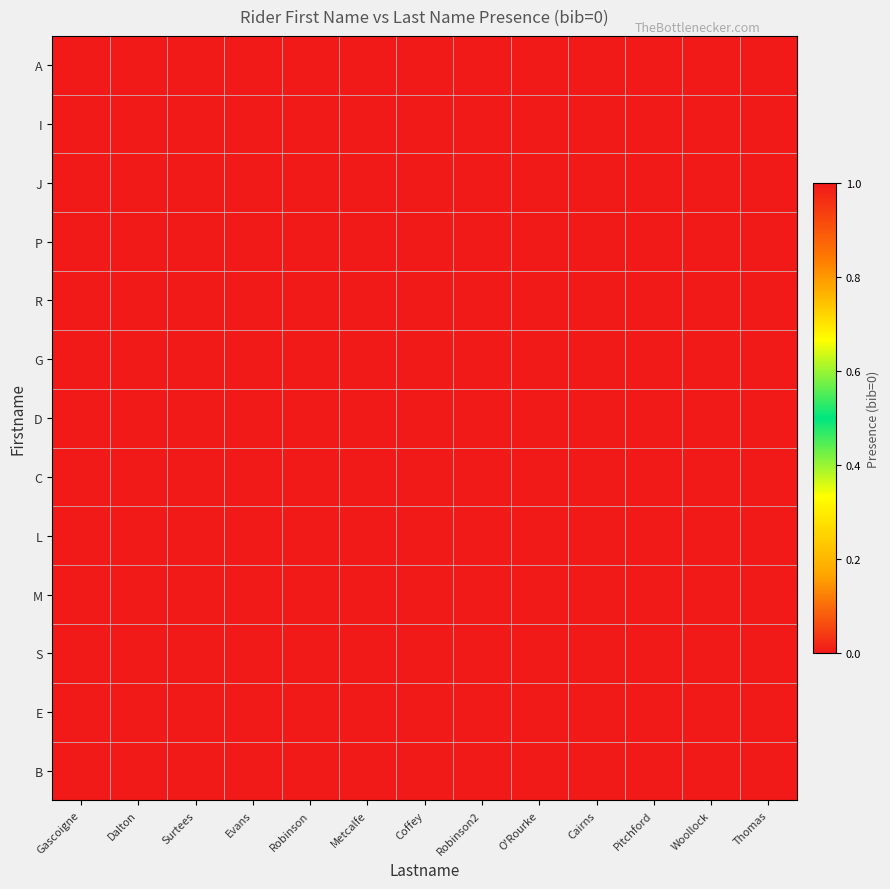

Reading left to right, transcribe all the data shown in this chart.

A: Gascoigne=1	Dalton=0	Surtees=0	Evans=0	Robinson=0	Metcalfe=0	Coffey=0	Robinson2=0	O'Rourke=0	Cairns=0	Pitchford=0	Woollock=0	Thomas=0
I: Gascoigne=0	Dalton=1	Surtees=0	Evans=0	Robinson=0	Metcalfe=0	Coffey=0	Robinson2=0	O'Rourke=0	Cairns=0	Pitchford=0	Woollock=0	Thomas=0
J: Gascoigne=0	Dalton=0	Surtees=1	Evans=0	Robinson=0	Metcalfe=0	Coffey=0	Robinson2=0	O'Rourke=0	Cairns=0	Pitchford=0	Woollock=0	Thomas=0
P: Gascoigne=0	Dalton=0	Surtees=0	Evans=1	Robinson=0	Metcalfe=0	Coffey=0	Robinson2=0	O'Rourke=0	Cairns=0	Pitchford=0	Woollock=0	Thomas=0
R: Gascoigne=0	Dalton=0	Surtees=0	Evans=0	Robinson=1	Metcalfe=0	Coffey=0	Robinson2=0	O'Rourke=0	Cairns=0	Pitchford=0	Woollock=0	Thomas=0
G: Gascoigne=0	Dalton=0	Surtees=0	Evans=0	Robinson=0	Metcalfe=1	Coffey=0	Robinson2=0	O'Rourke=0	Cairns=0	Pitchford=0	Woollock=0	Thomas=0
D: Gascoigne=0	Dalton=0	Surtees=0	Evans=0	Robinson=0	Metcalfe=0	Coffey=1	Robinson2=0	O'Rourke=0	Cairns=0	Pitchford=0	Woollock=0	Thomas=0
C: Gascoigne=0	Dalton=0	Surtees=0	Evans=0	Robinson=0	Metcalfe=0	Coffey=0	Robinson2=1	O'Rourke=0	Cairns=0	Pitchford=0	Woollock=0	Thomas=0
L: Gascoigne=0	Dalton=0	Surtees=0	Evans=0	Robinson=0	Metcalfe=0	Coffey=0	Robinson2=0	O'Rourke=1	Cairns=0	Pitchford=0	Woollock=0	Thomas=0
M: Gascoigne=0	Dalton=0	Surtees=0	Evans=0	Robinson=0	Metcalfe=0	Coffey=0	Robinson2=0	O'Rourke=0	Cairns=1	Pitchford=0	Woollock=0	Thomas=0
S: Gascoigne=0	Dalton=0	Surtees=0	Evans=0	Robinson=0	Metcalfe=0	Coffey=0	Robinson2=0	O'Rourke=0	Cairns=0	Pitchford=1	Woollock=0	Thomas=0
E: Gascoigne=0	Dalton=0	Surtees=0	Evans=0	Robinson=0	Metcalfe=0	Coffey=0	Robinson2=0	O'Rourke=0	Cairns=0	Pitchford=0	Woollock=1	Thomas=0
B: Gascoigne=0	Dalton=0	Surtees=0	Evans=0	Robinson=0	Metcalfe=0	Coffey=0	Robinson2=0	O'Rourke=0	Cairns=0	Pitchford=0	Woollock=0	Thomas=1